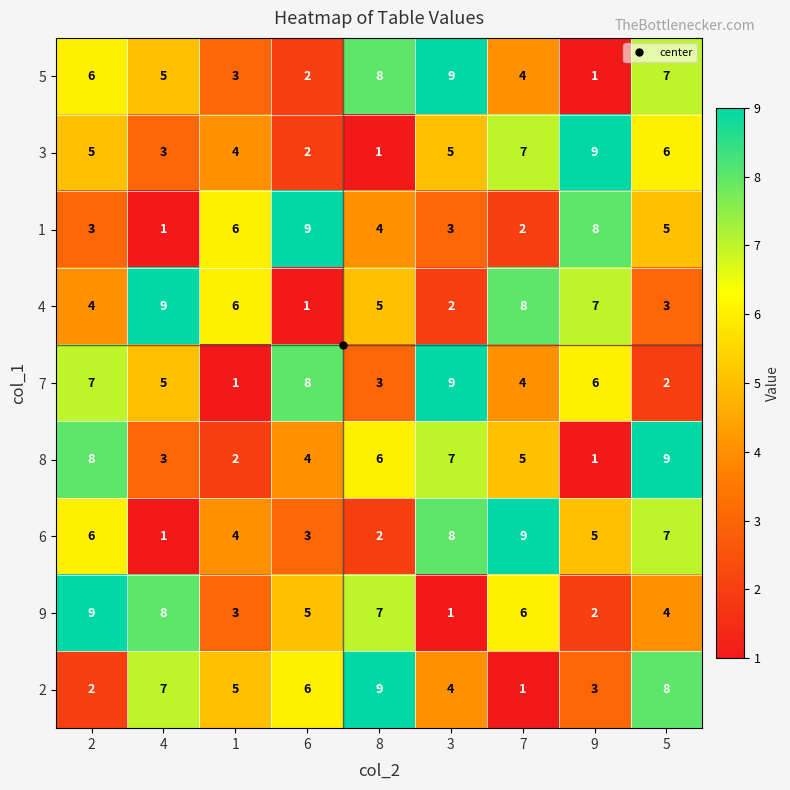

Count the 3 values in the range 3 to 6.

5